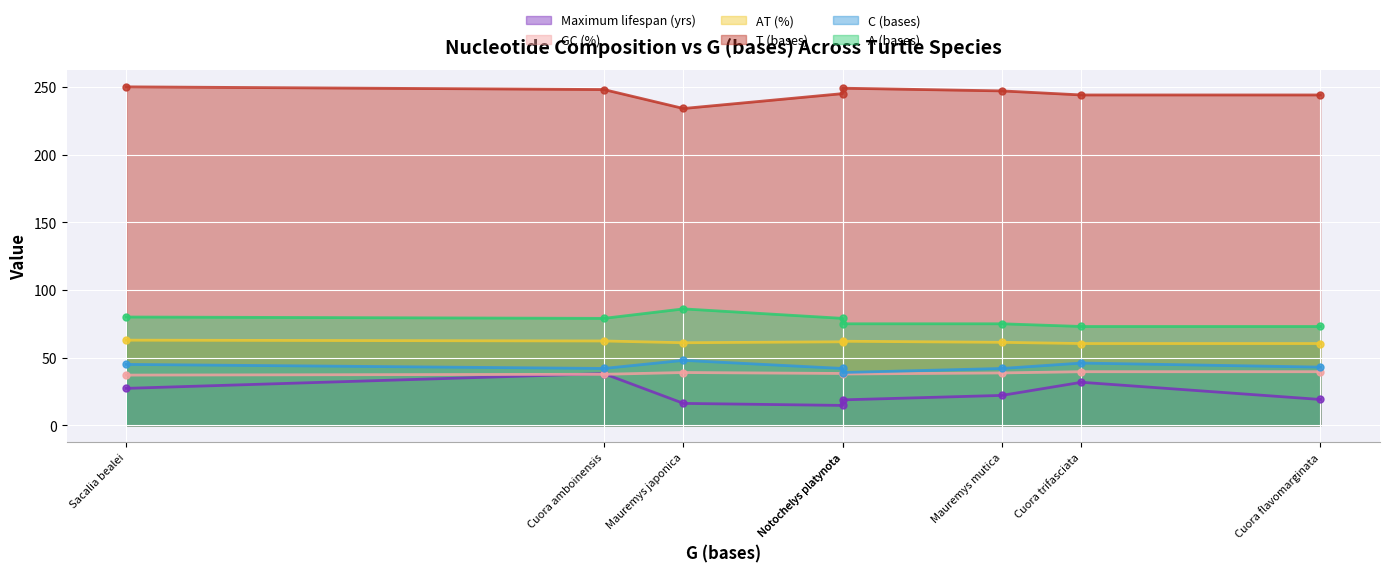

Is it true that Maximum lifespan (yrs) equals 24.3 at Cyclemys dentata?

False